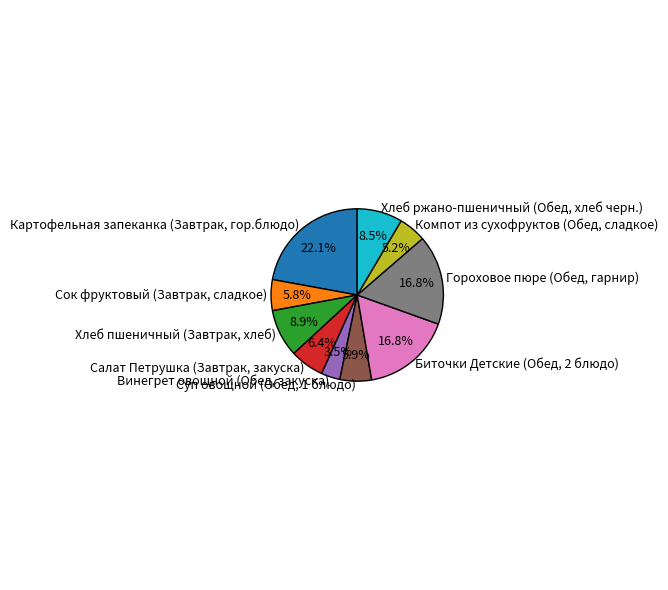

Is Хлеб ржано-пшеничный (Обед, хлеб черн.) the majority of the pie?

No